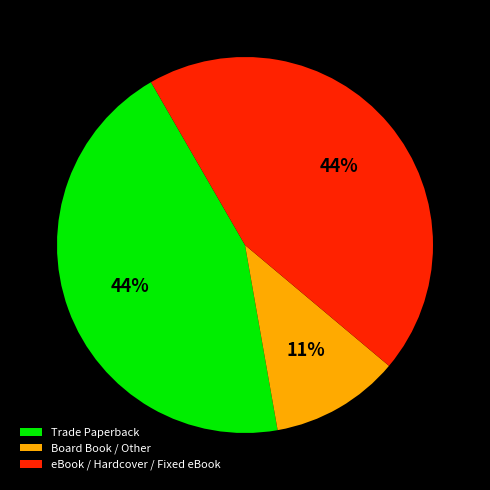

To the nearest percent, what is the average slice percentage?

33%